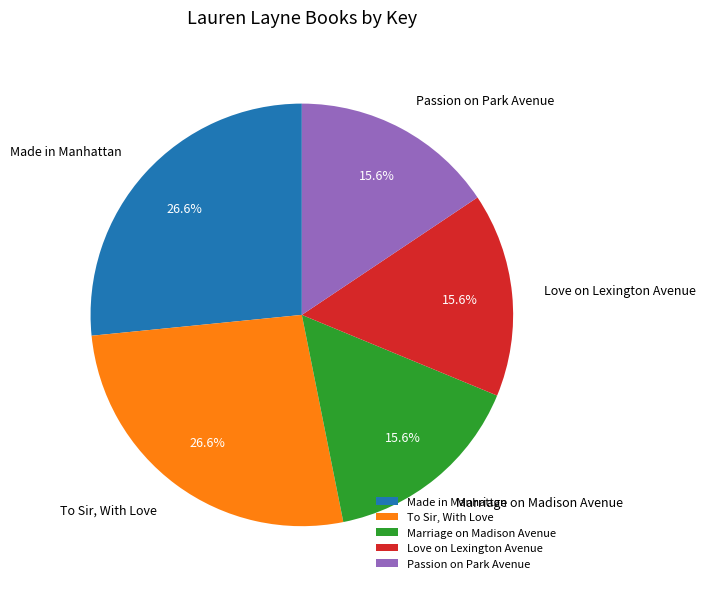

Combined, what portion of the pie is Made in Manhattan and Marriage on Madison Avenue?

42.2%